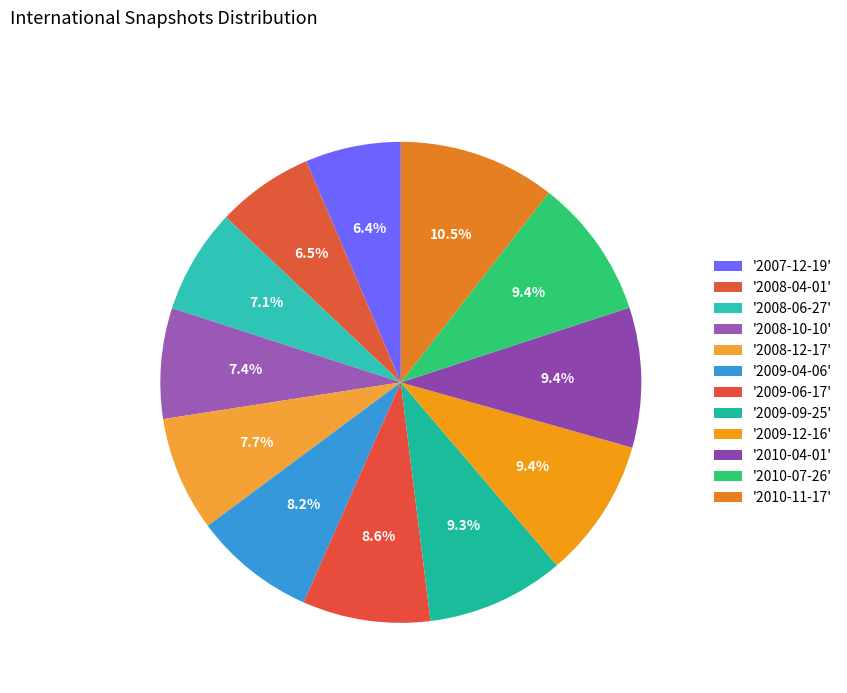

To the nearest percent, what is the average slice percentage?

8%